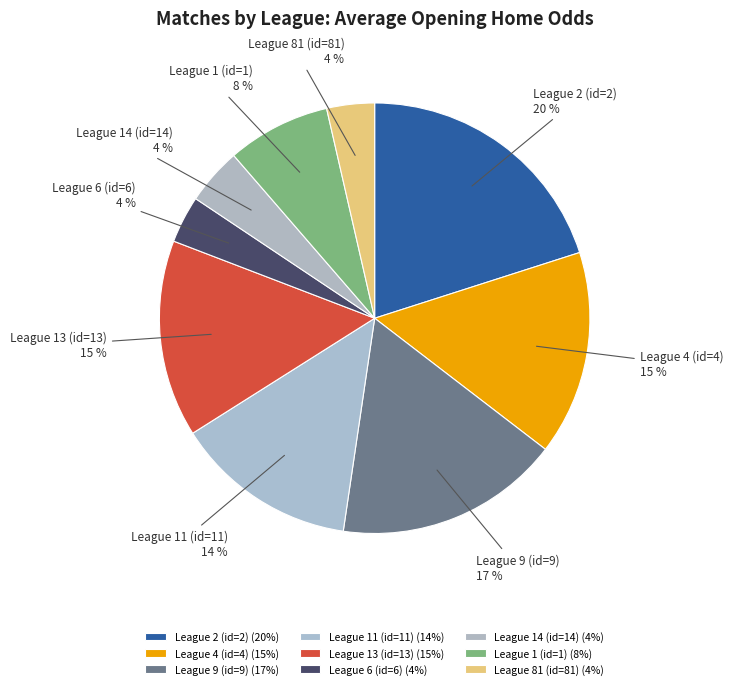

To the nearest percent, what is the combined percentage of League 13 (id=13) and League 1 (id=1)?

23%